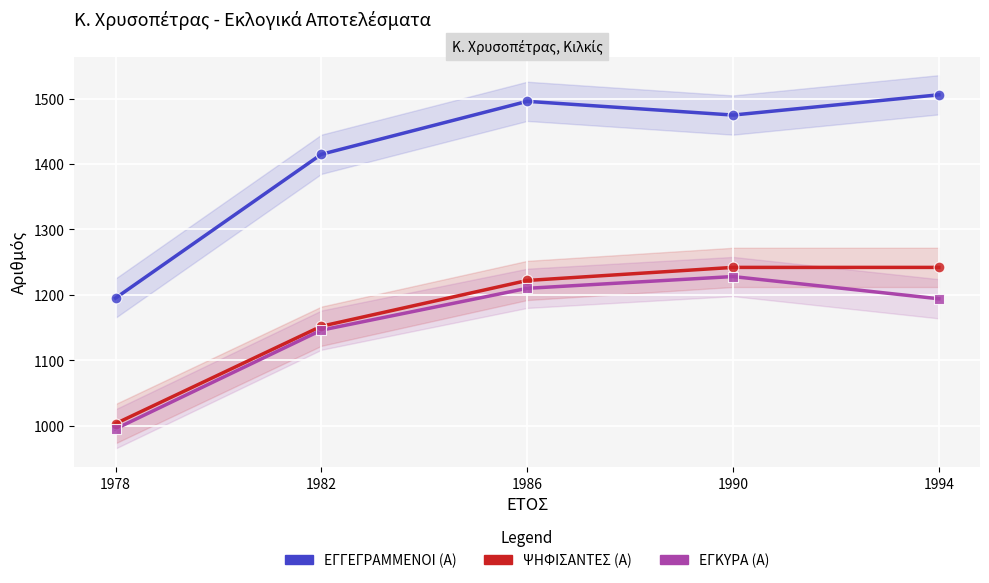

Is the value of ΕΓΚΥΡΑ (Α) at 1990 greater than the value of ΨΗΦΙΣΑΝΤΕΣ (Α) at 1986?

Yes